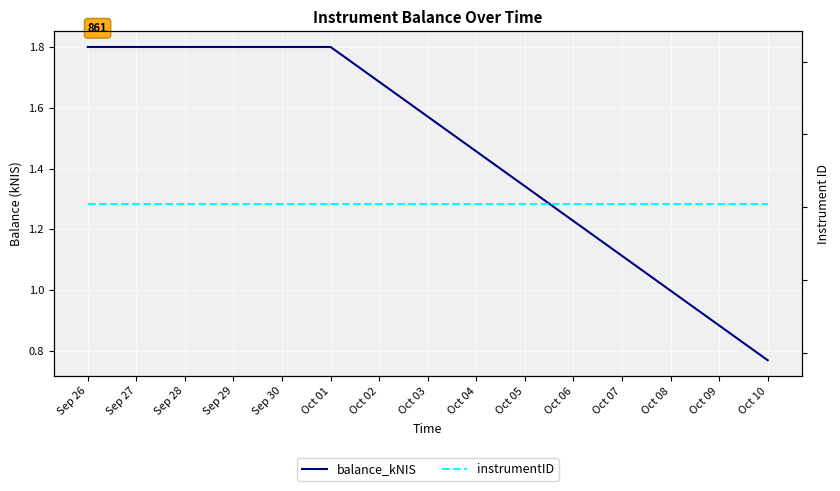

What is the average value of the balance_kNIS series?

1.5